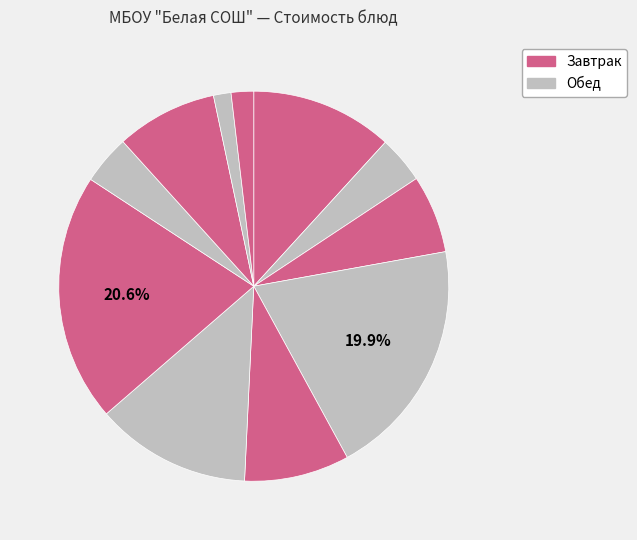

Which category has the biggest portion of the pie?

Котлета из говядины